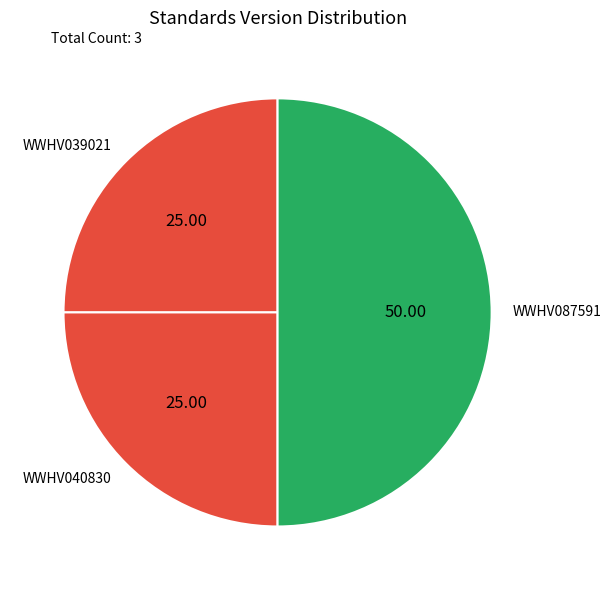

Does WWHV039021 account for over 50% of the chart?

No